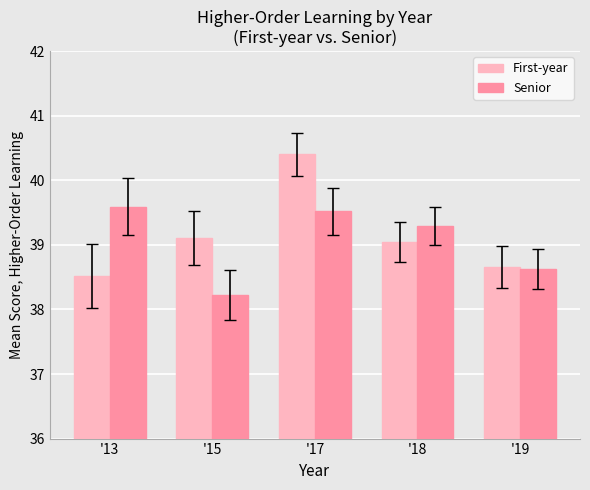

What is the difference between the maximum and minimum values in the Senior series?

1.4